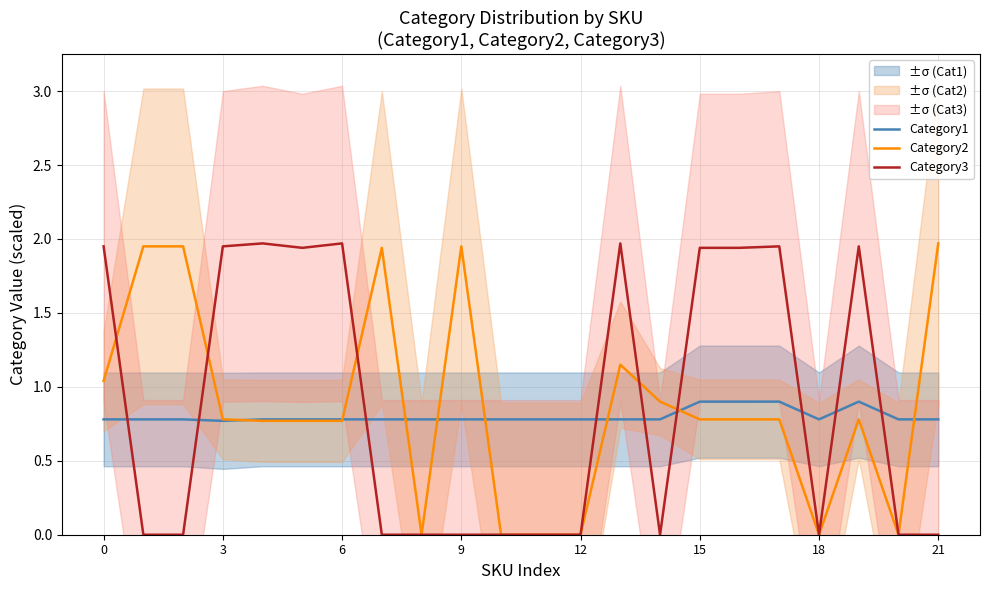

How many positive values does the Category2 series have?

16